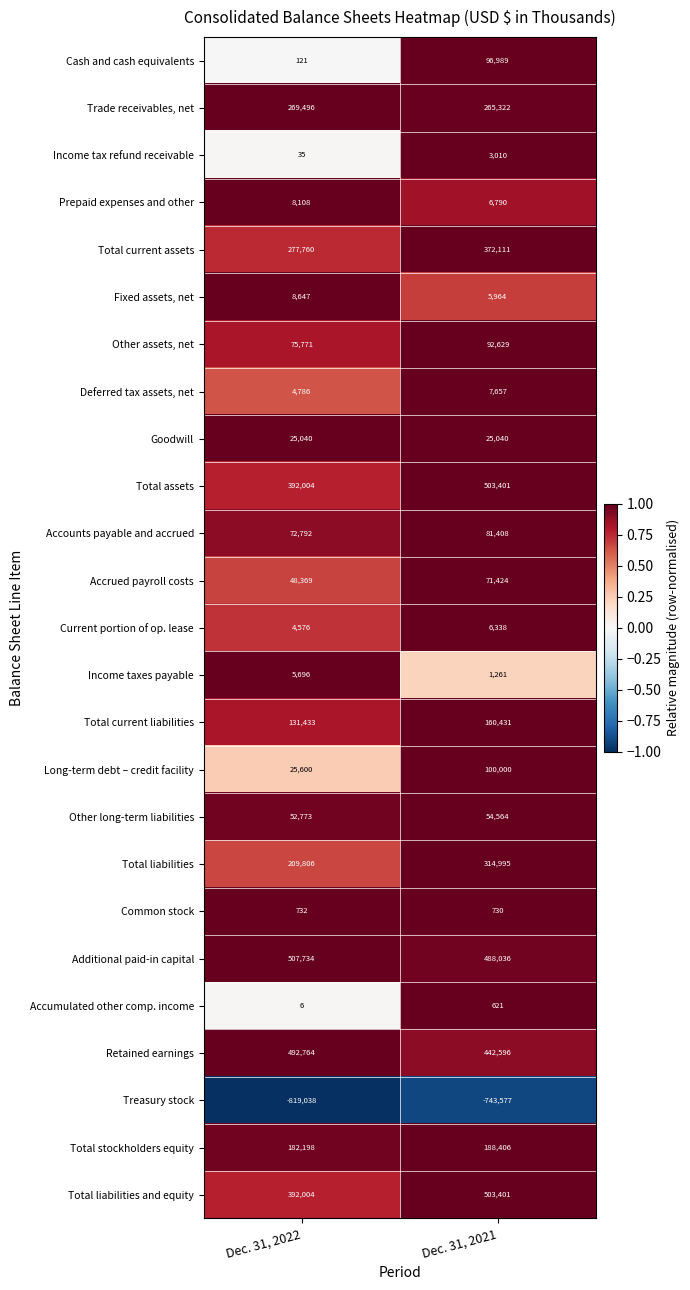

The value of Long-term debt – credit facility at Dec. 31, 2022 is 25600. True or false?

True